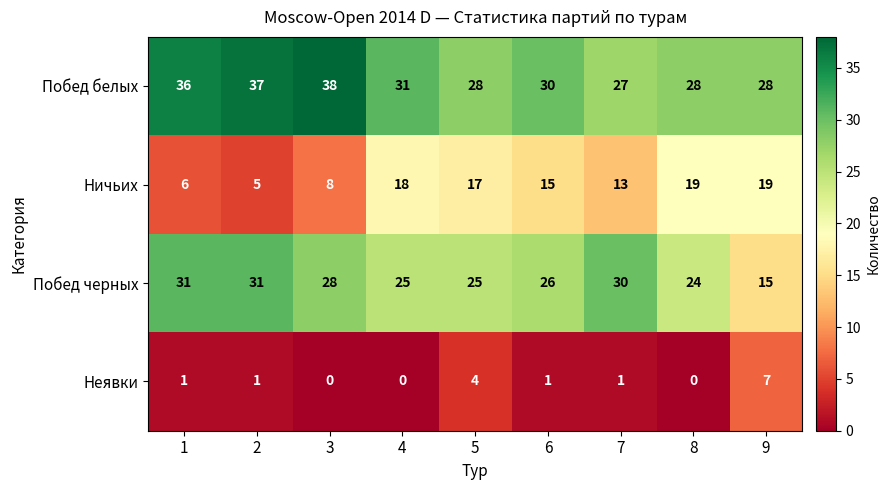

What is the greatest value displayed?

38